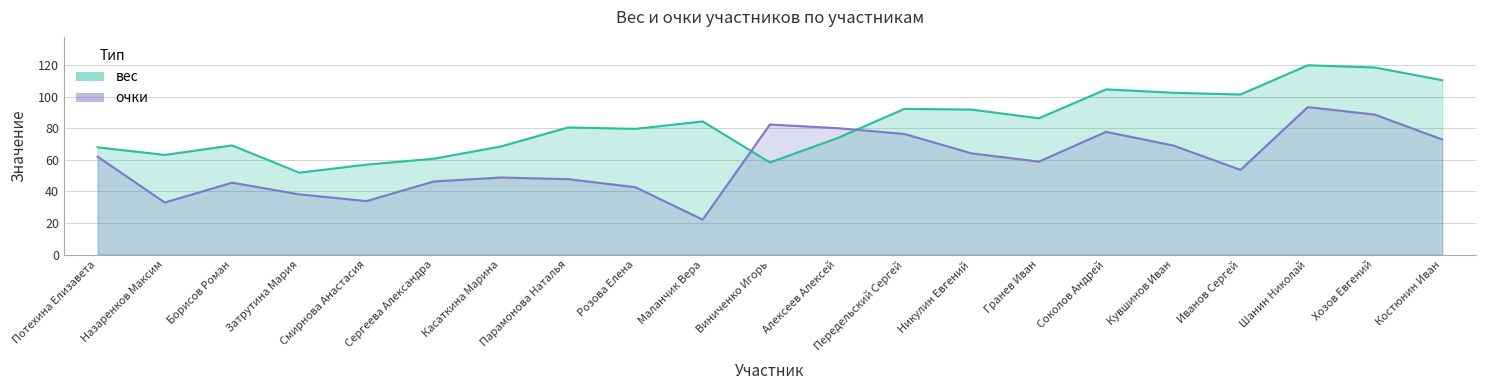

Which series has the largest range (max minus min)?

очки